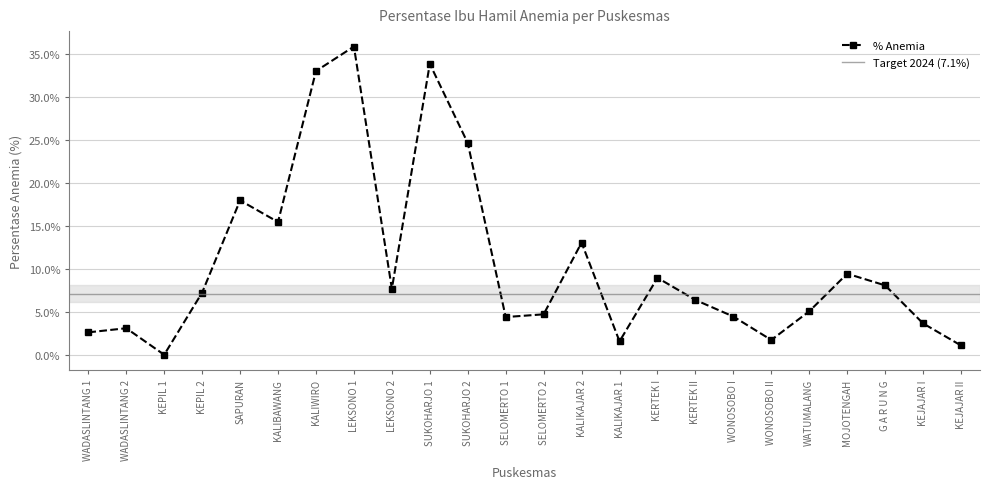

Reading right to left, what are all the values shown in this chart?

1.1	3.6	8.1	9.4	5.1	1.7	4.5	6.4	9.0	1.6	13.1	4.7	4.4	24.7	33.9	7.7	35.9	33.0	15.5	18.0	7.2	0.0	3.1	2.6